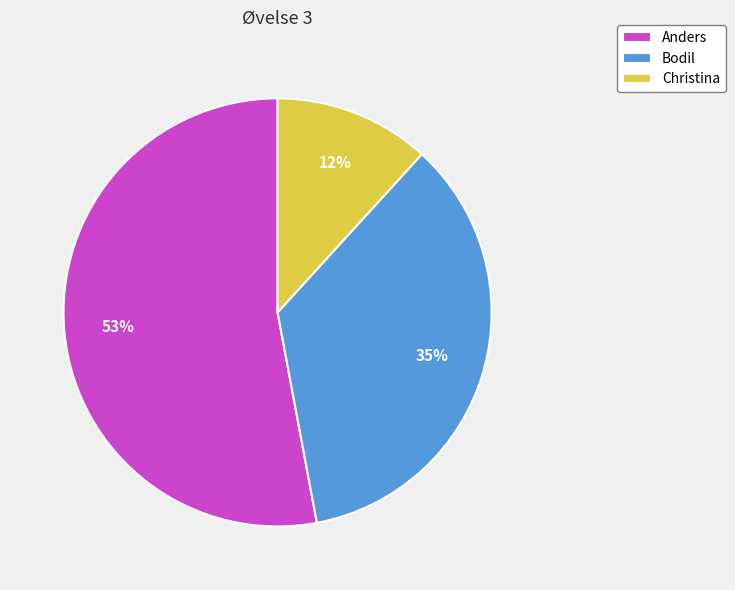

How many slices are in this pie chart?

3